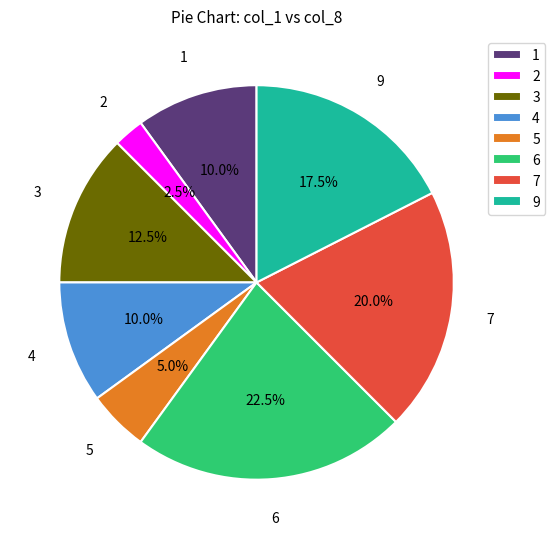

To the nearest percent, what is the average slice percentage?

12%